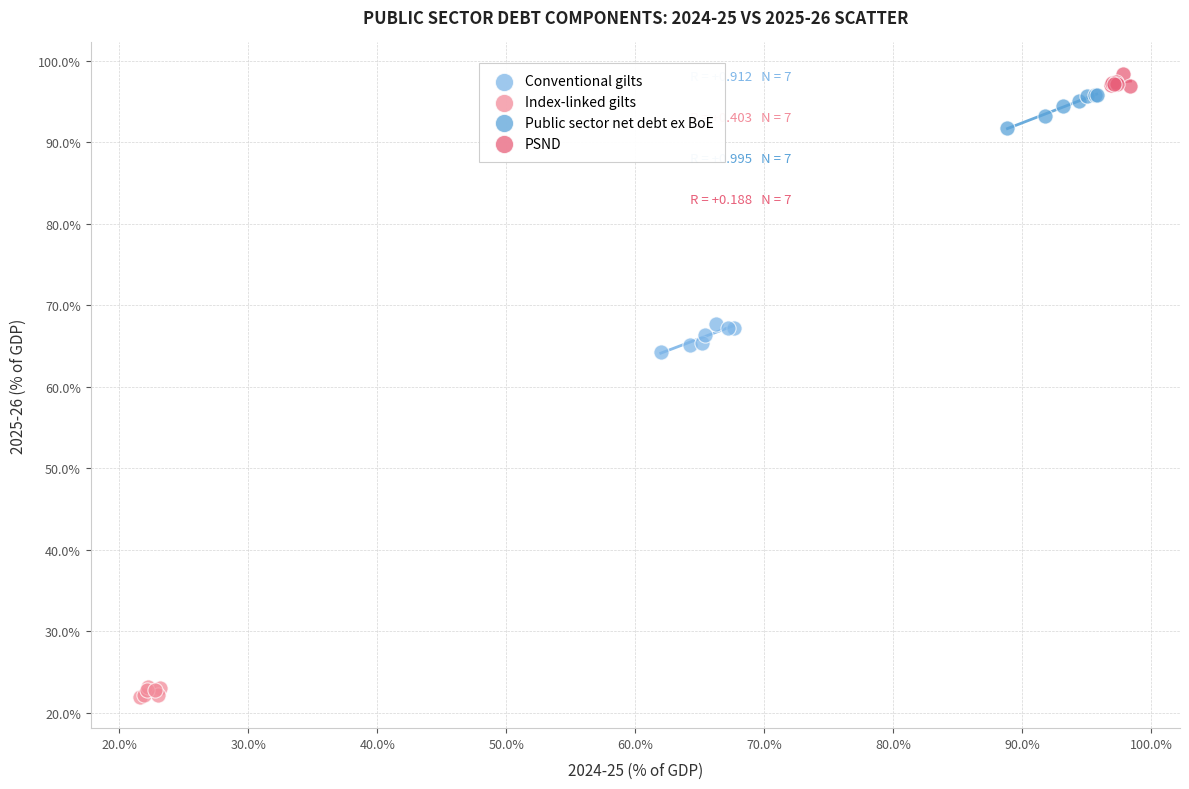

Which series has the widest spread of Y values?

Public sector net debt ex BoE